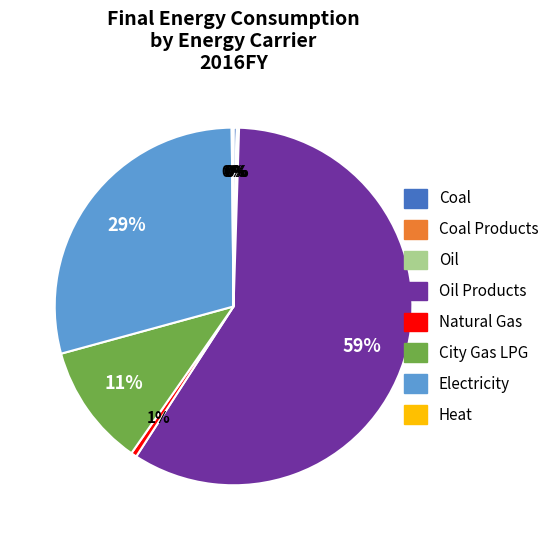

To the nearest percent, what is the difference between the largest and smallest slice percentages?

59%